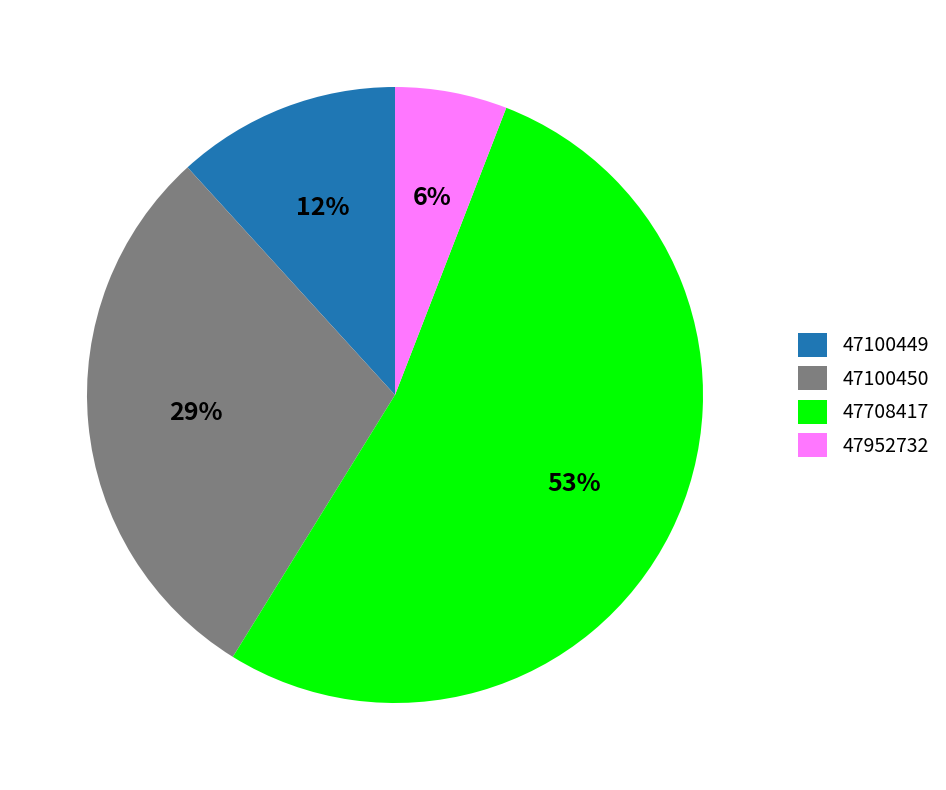

Does 47708417 represent more than half of the total?

Yes